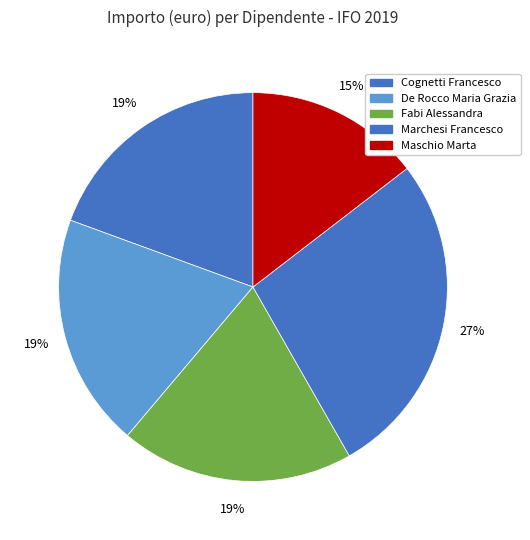

To the nearest percent, what is the difference between the largest and smallest slice percentages?

13%